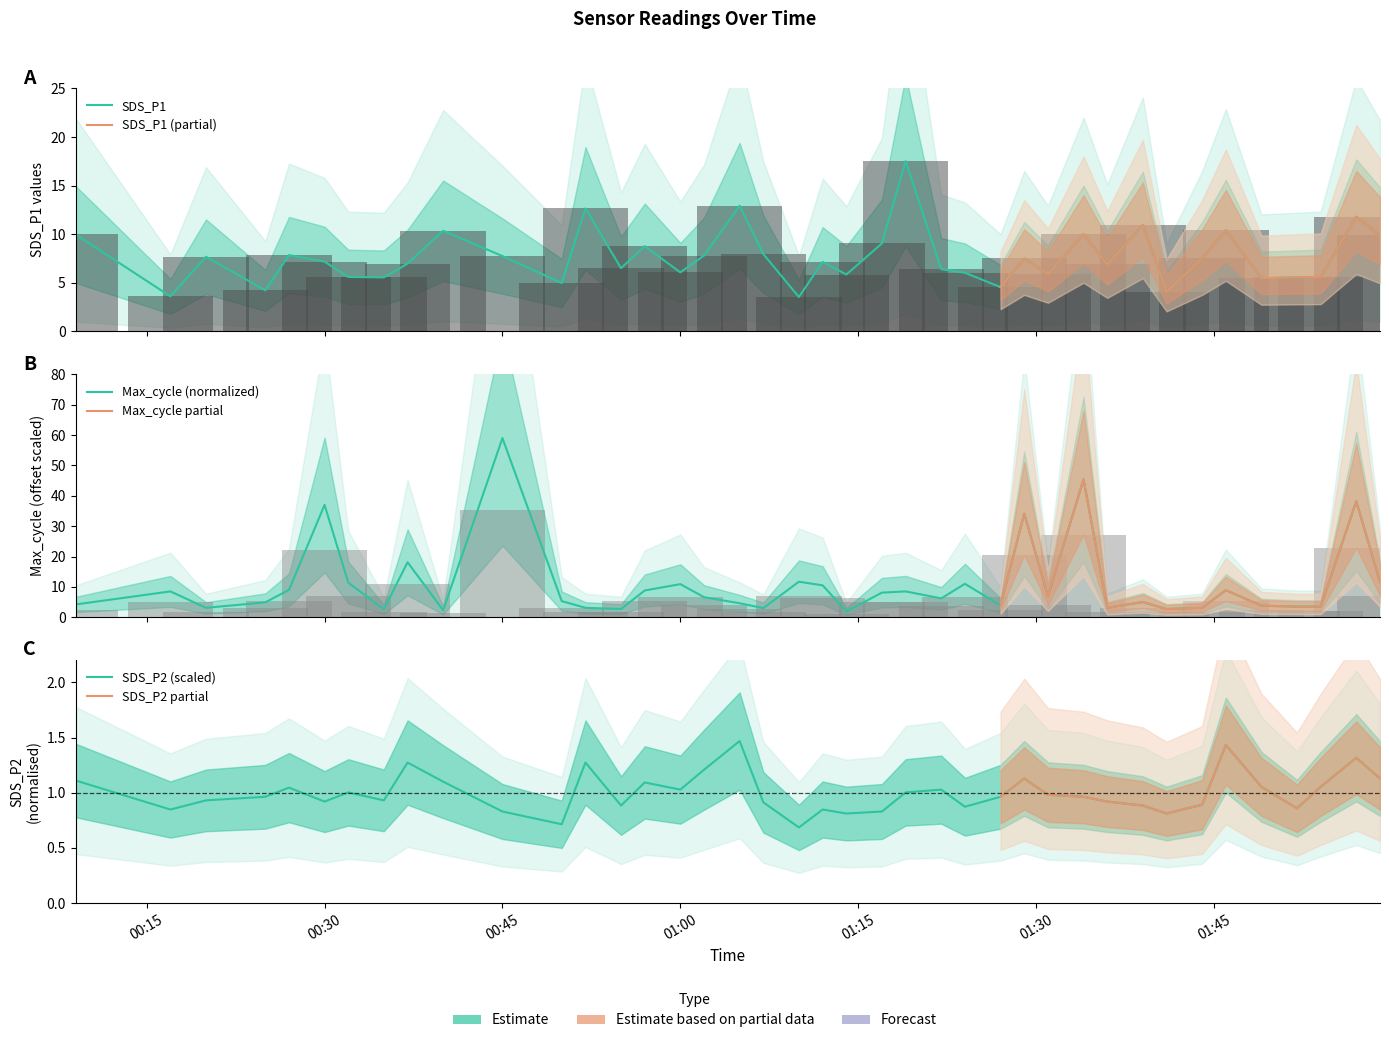

Is it true that Max_cycle equals 0.8 at 2022/11/05 01:07?

False